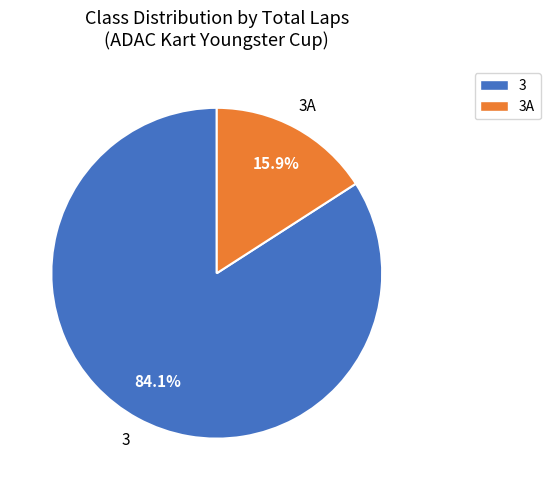

To the nearest percent, what is the average slice percentage?

50%